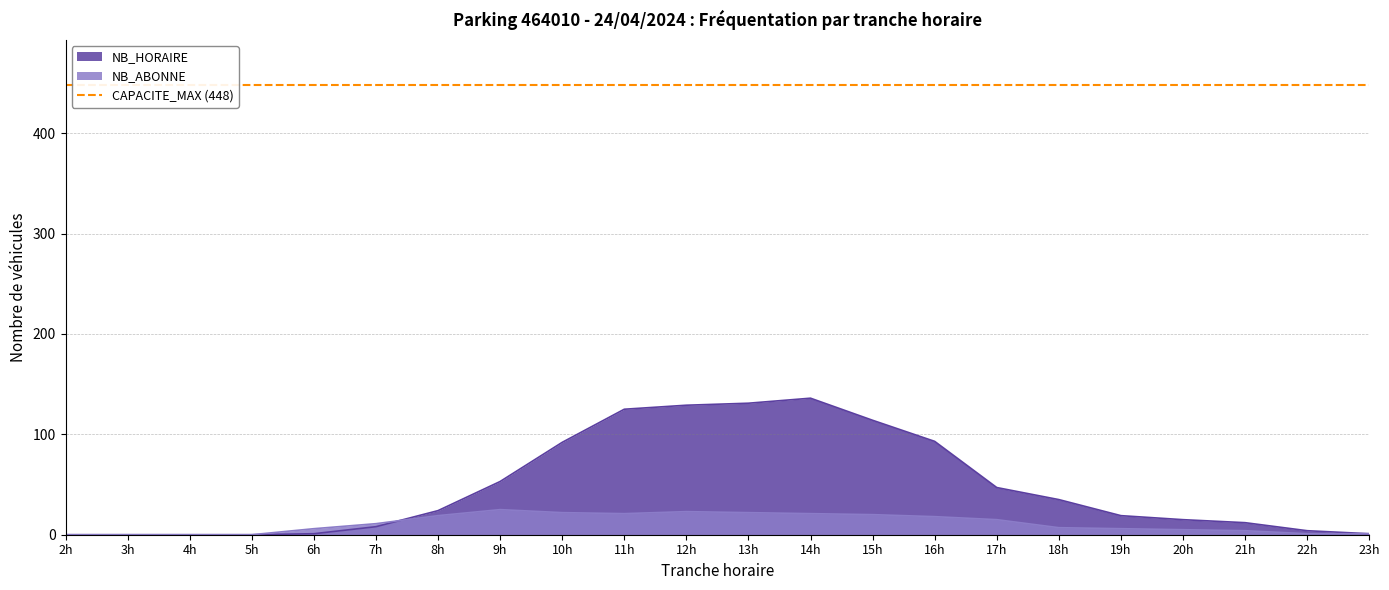

Which series has the largest range (max minus min)?

NB_HORAIRE